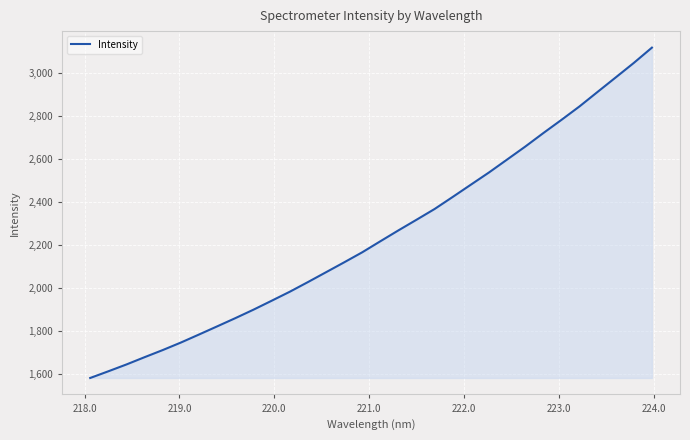

What is the maximum value shown in the chart?

3118.7